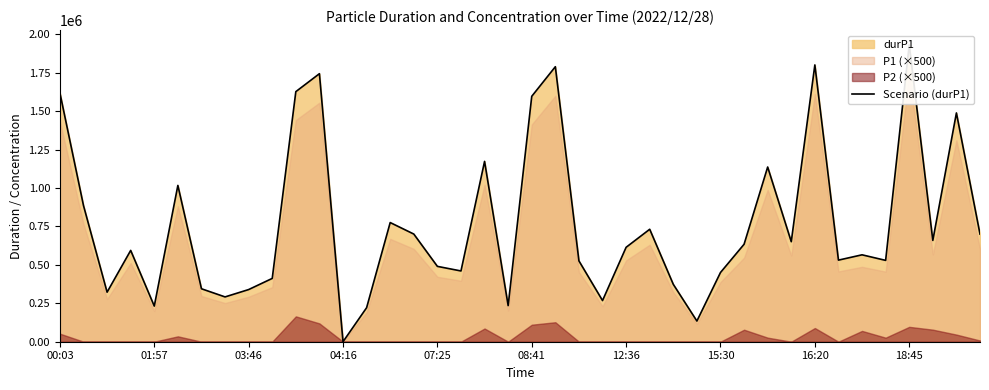

How many interior local peaks (higher than both neighbors) does the data have?

12